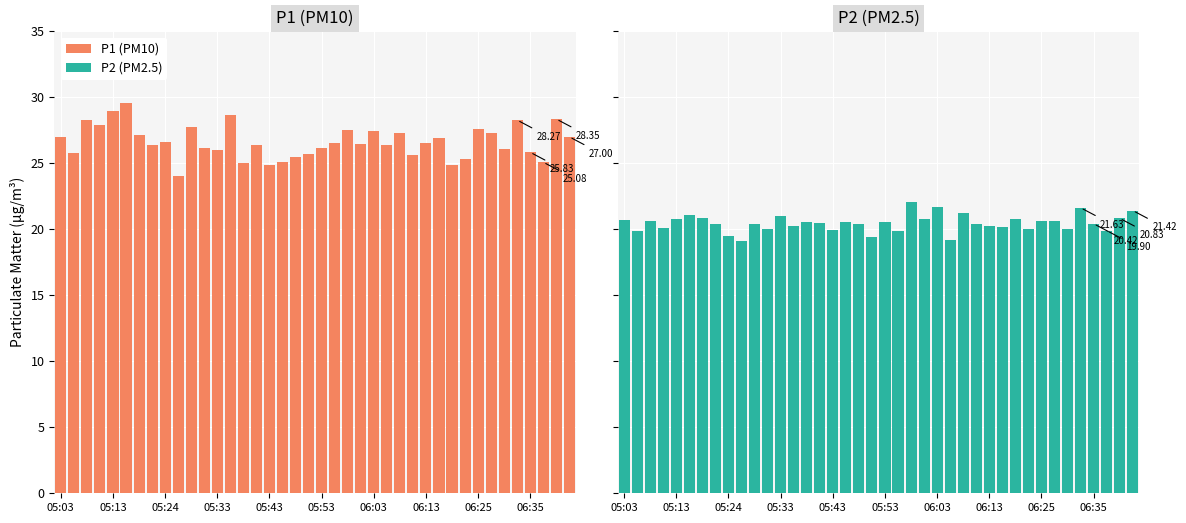

How many bars are there in each group?

2